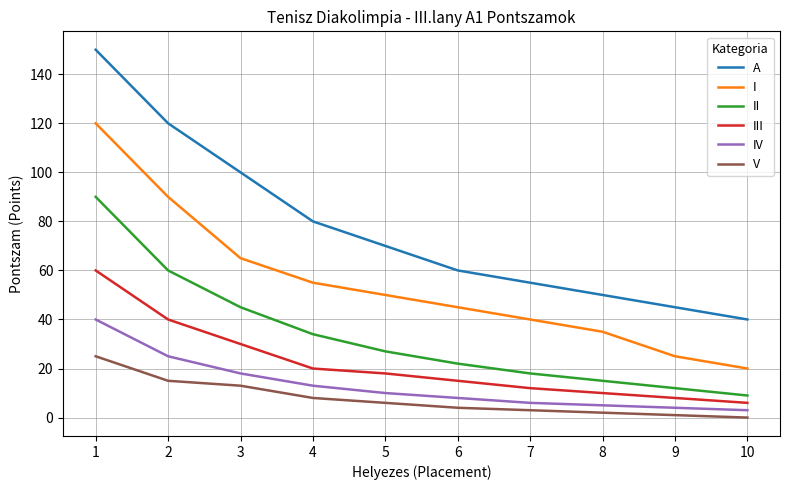

Rank the series by their maximum value, from highest to lowest.

A, I, II, III, IV, V